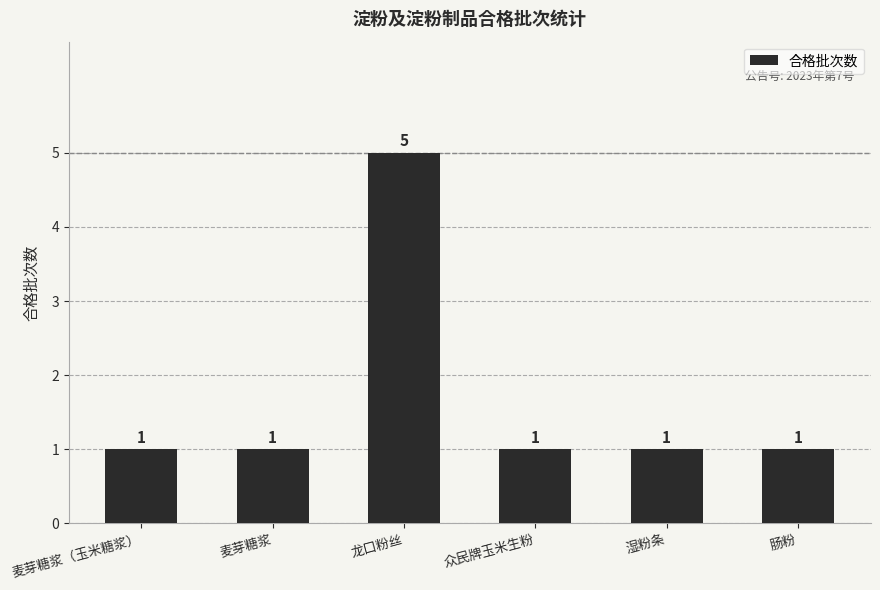

Count the values in the range 1 to 2.

5